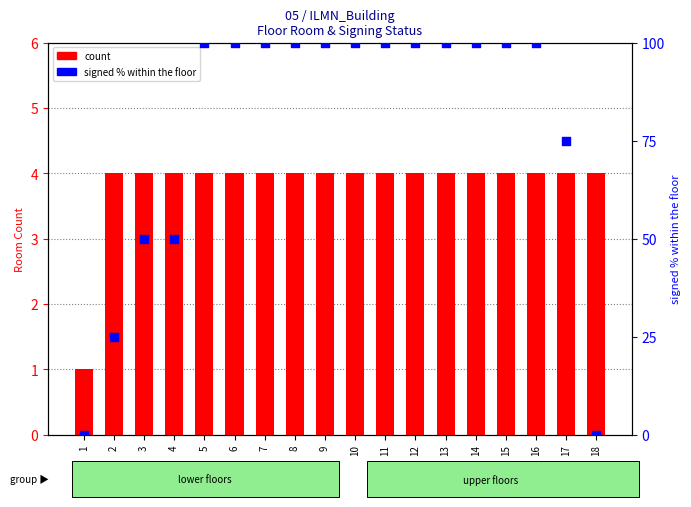

Is the value of signed % within the floor at 15 greater than the value of count at 11?

Yes